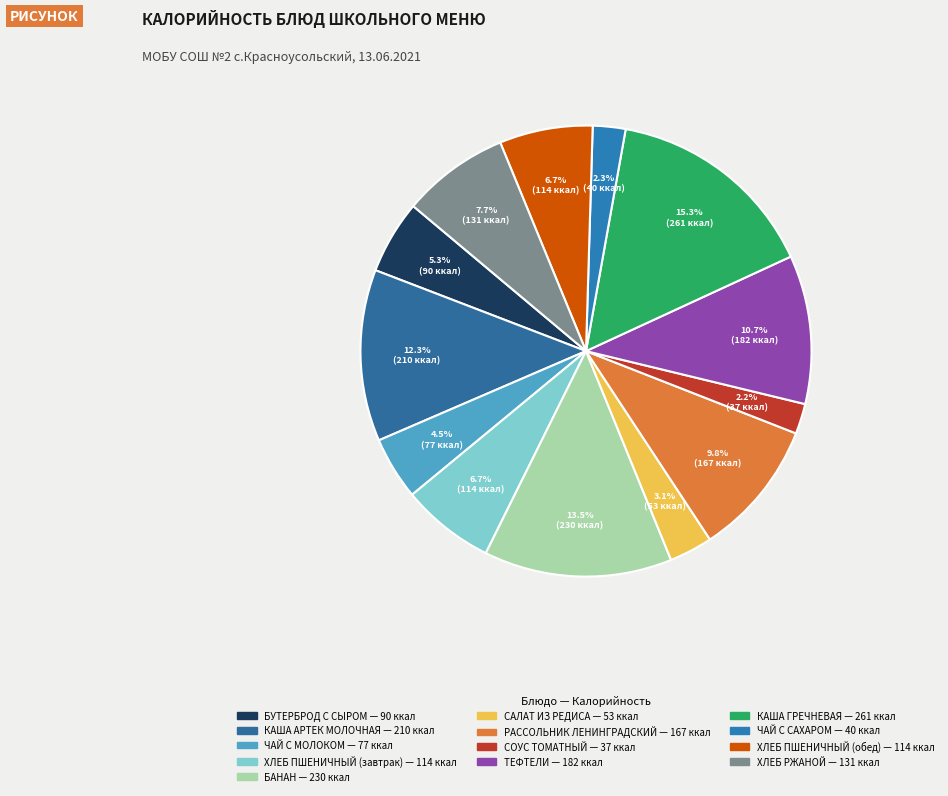

To the nearest percent, what is the difference between the largest and smallest slice percentages?

13%